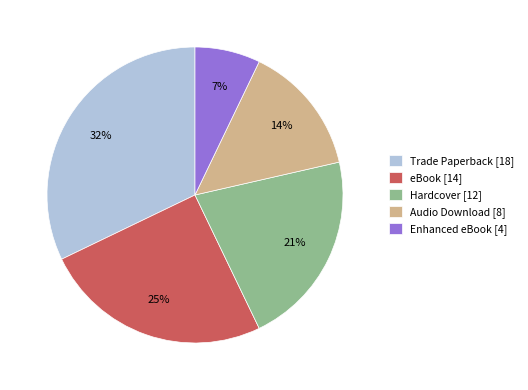

Which category has the smallest portion of the pie?

Enhanced eBook